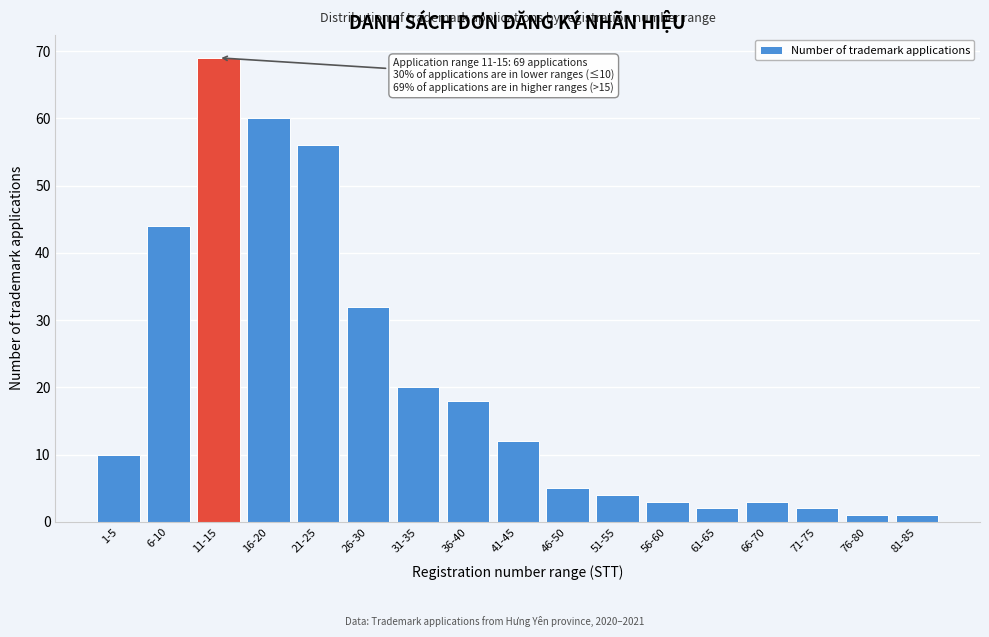

Reading left to right, what are all the values shown in this chart?

10	44	69	60	56	32	20	18	12	5	4	3	2	3	2	1	1